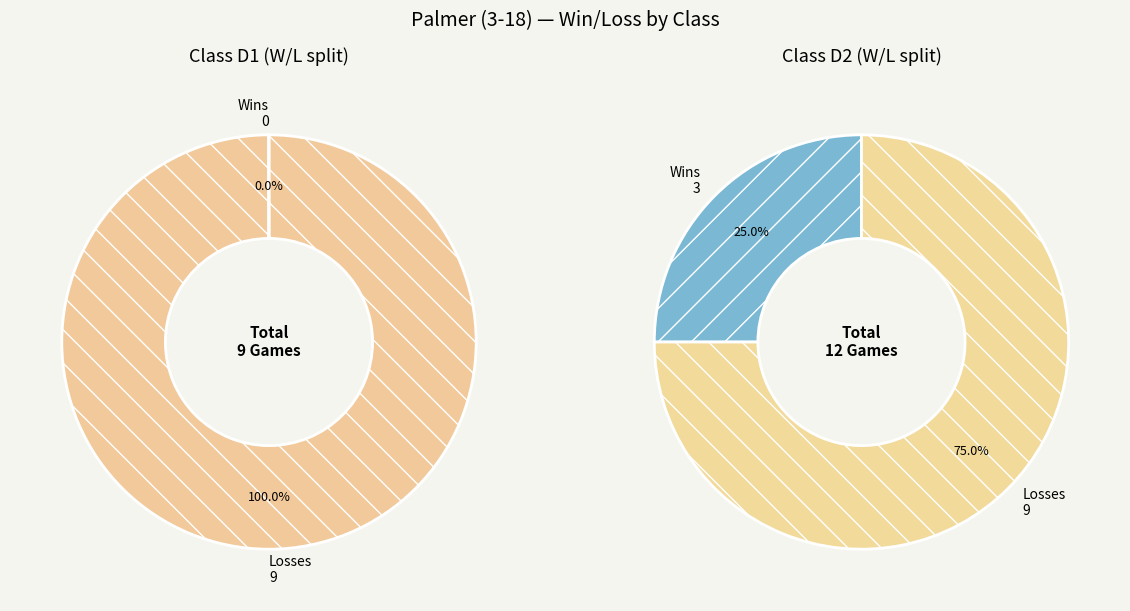

To the nearest percent, what is the combined percentage of wins and losses?

100%